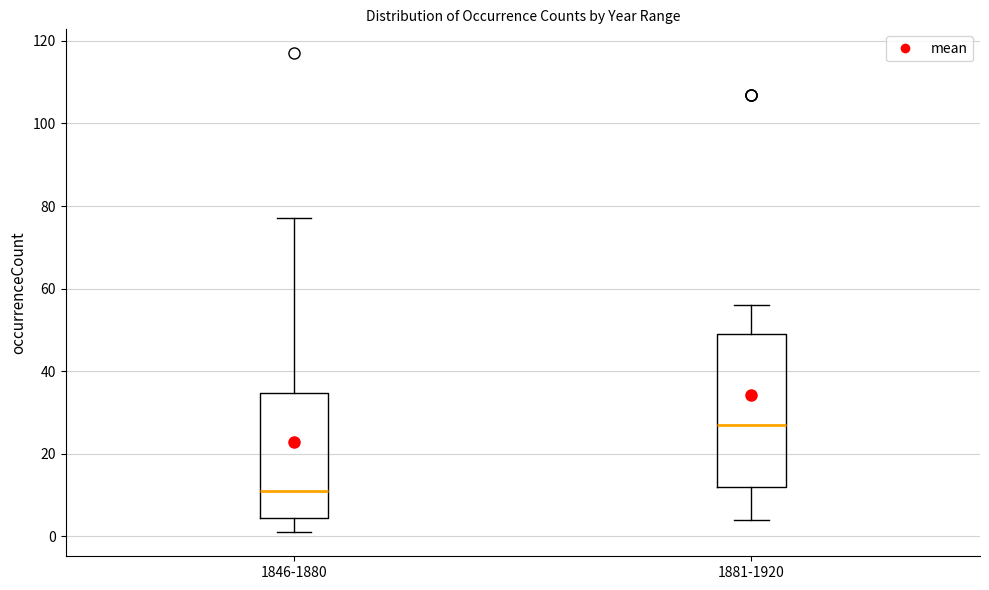

Reading left to right, read every box against the y-axis: the position of its median line, the range the box covers, and the ends of its whiskers. The values are not printed on the chart, so give them approximately, as read against the axis.

1846-1880: median 12, box 4 to 34, whiskers 2 to 78
1881-1920: median 28, box 12 to 50, whiskers 4 to 56